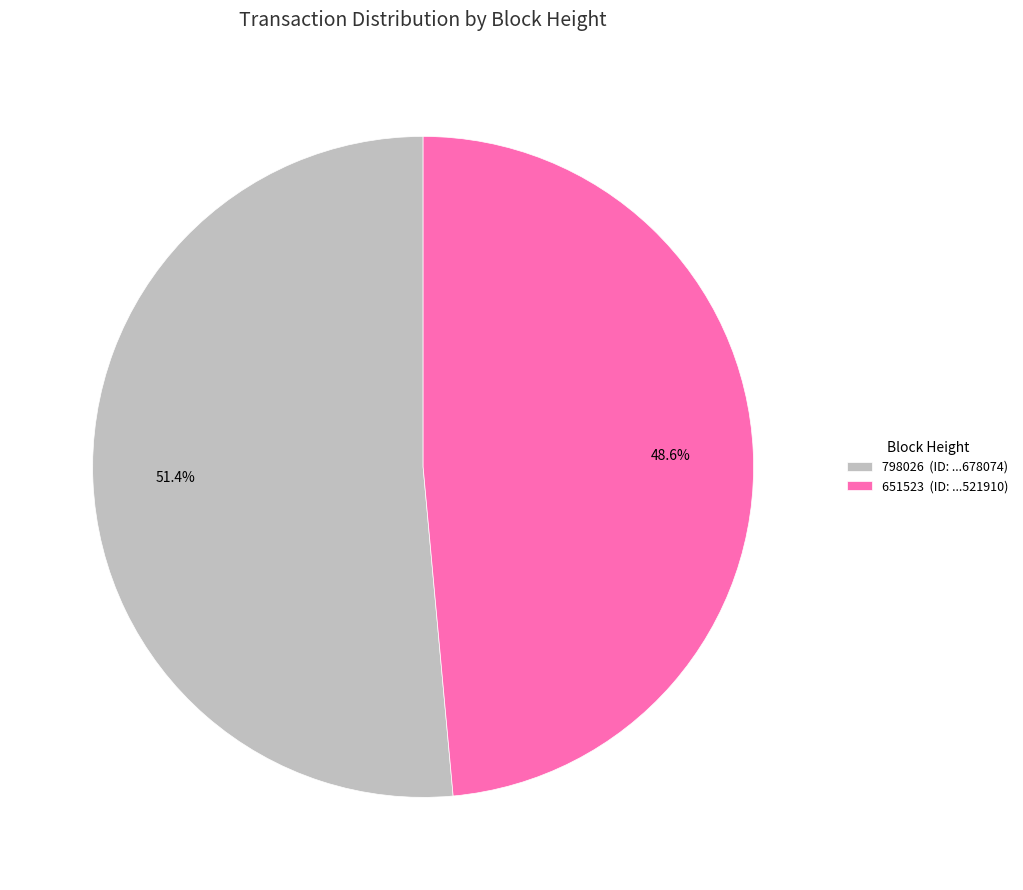

To the nearest percent, what is the average slice percentage?

50%